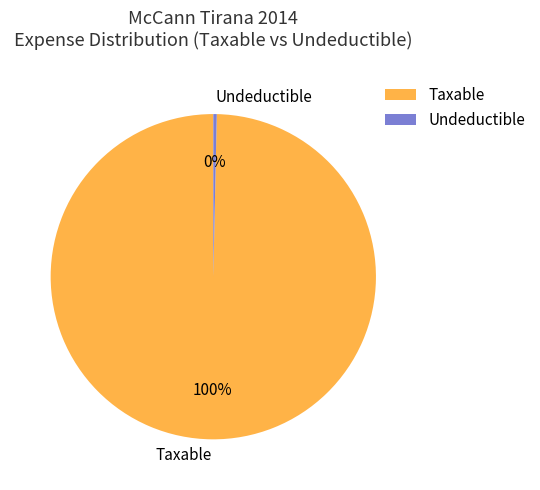

Count the number of slices in the pie.

2